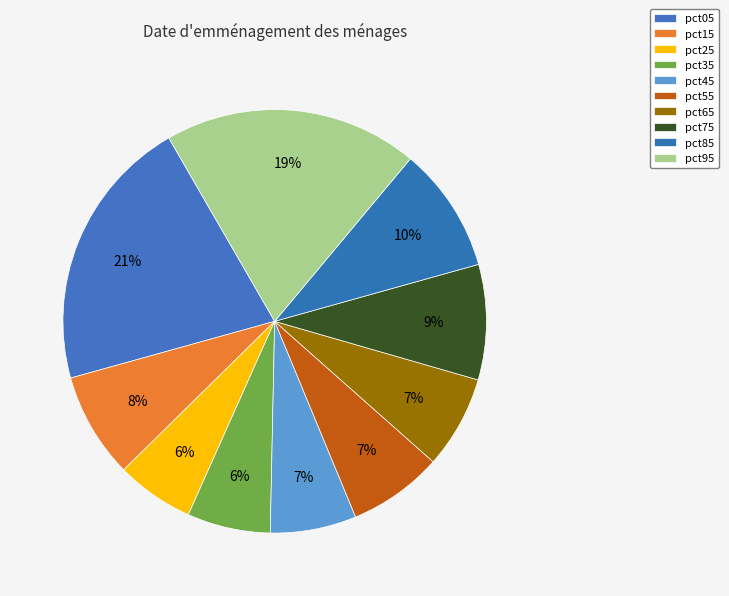

How many slices are in this pie chart?

10